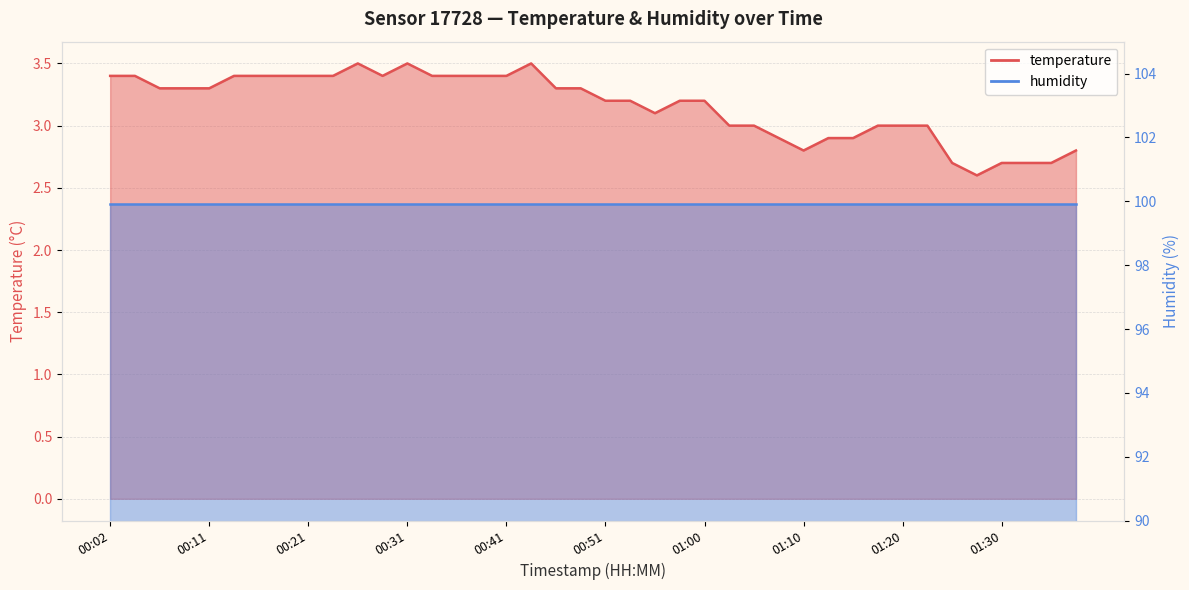

What is the change in value from 00:26 to 01:25?

-0.8